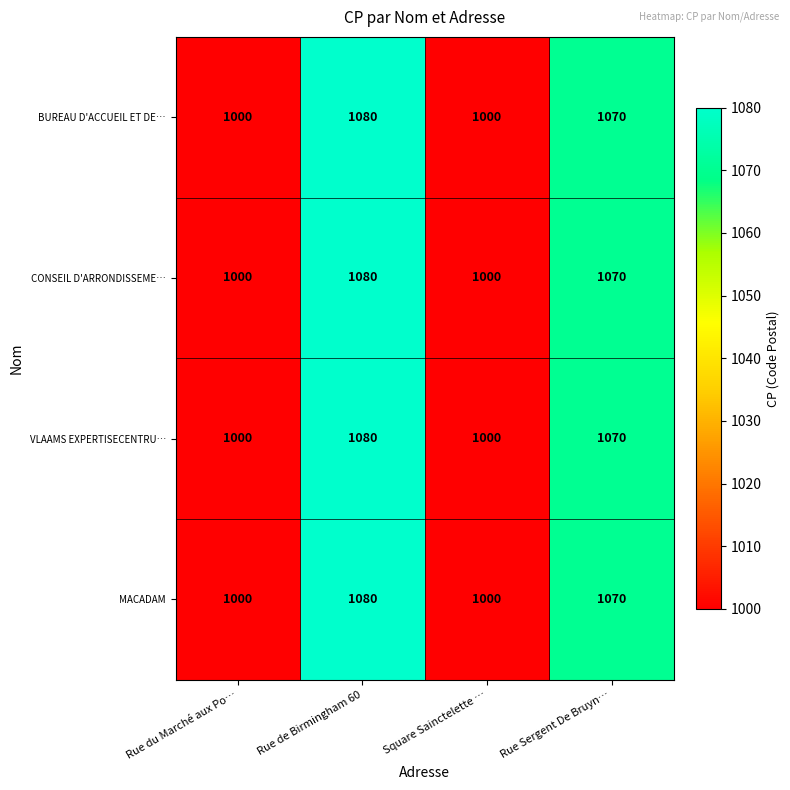

At which label does BUREAU D'ACCUEIL ET DE… first exceed 1070?

Rue de Birmingham 60